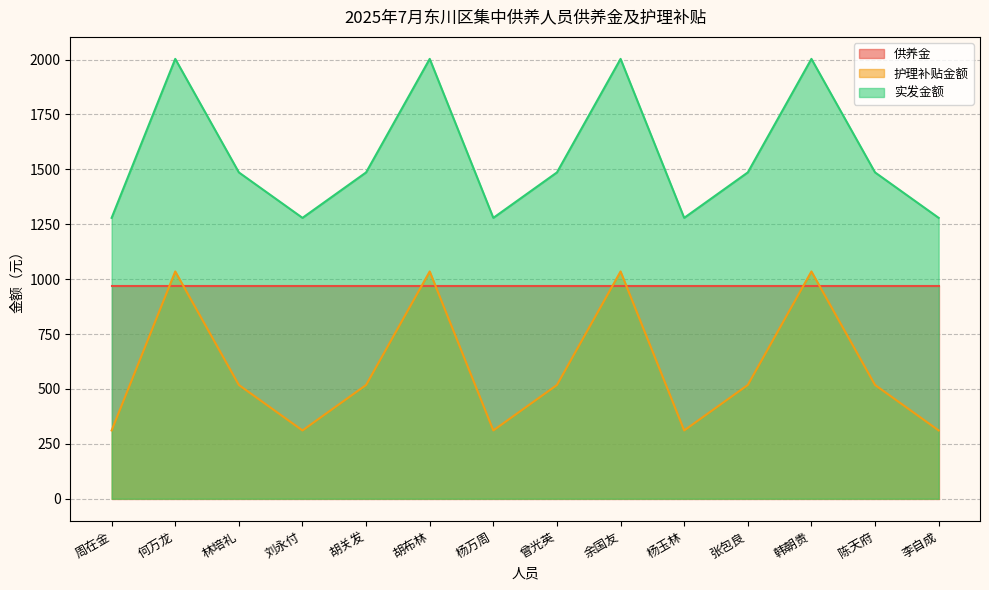

Between 杨万周 and 曾光英, which series saw the biggest shift?

护理补贴金额